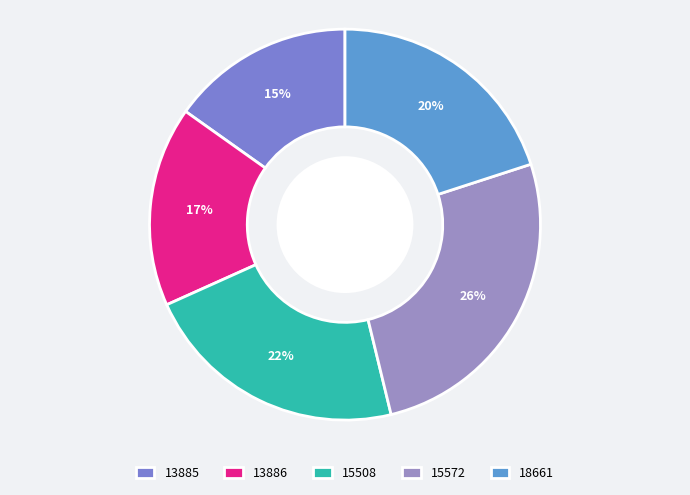

Which has a higher value, 13885 or 15572?

15572